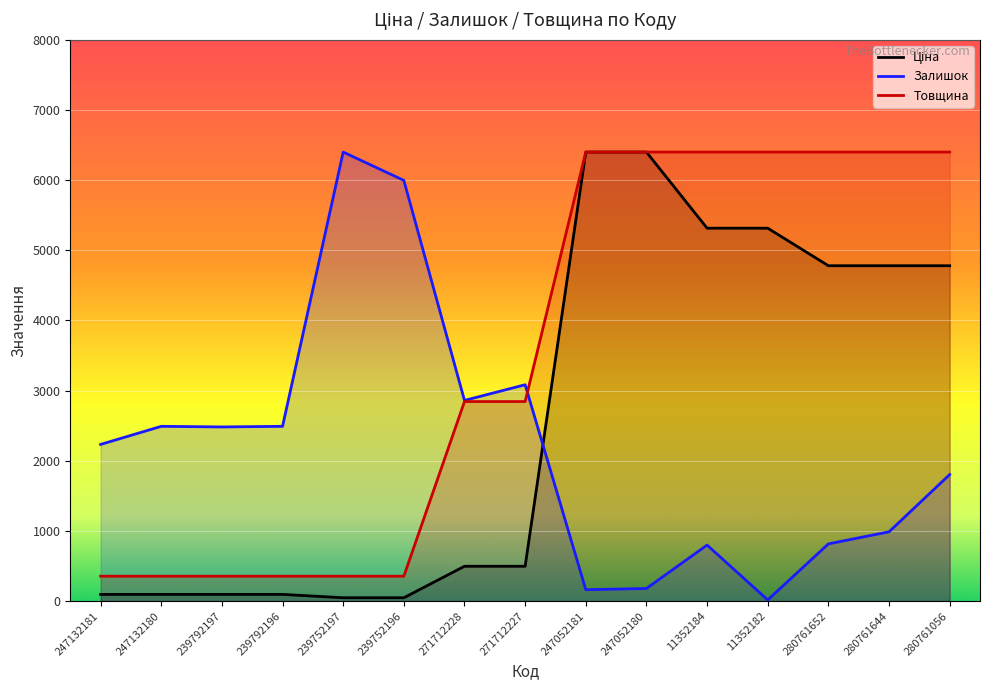

At which category does Залишок reach its first local peak?

247132180